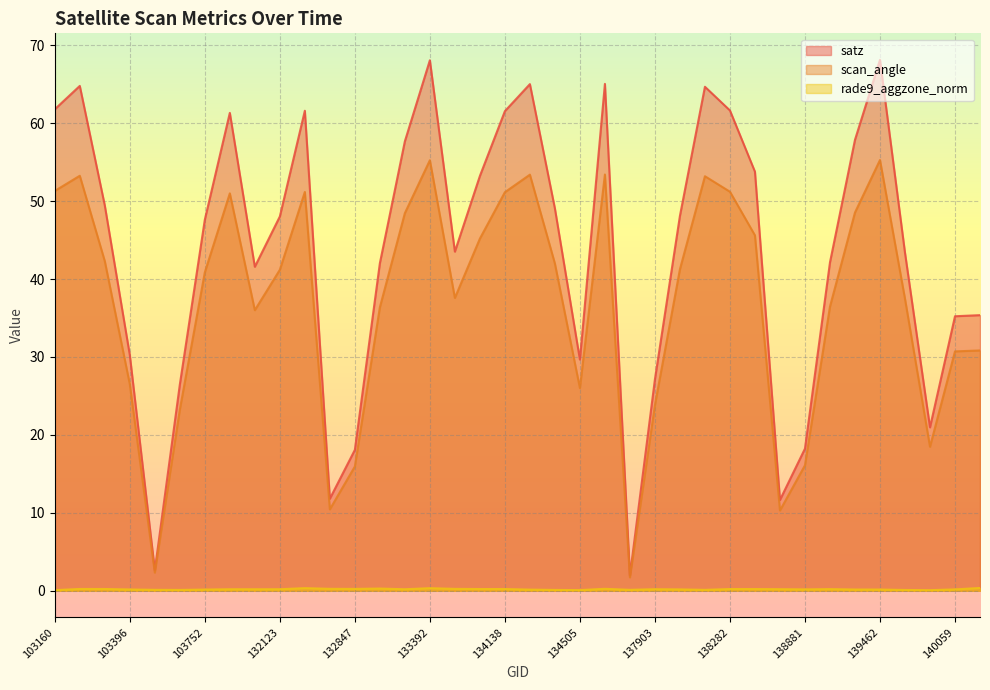

Reading right to left, extract all data points from this chart.

satz: 35.4	35.2	21.0	43.4	68.1	57.9	42.1	18.2	11.7	53.8	61.6	64.7	48.1	27.1	1.9	65.0	29.7	49.1	65.0	61.5	53.2	43.5	68.1	57.7	42.0	18.1	11.8	61.6	48.0	41.6	61.3	47.6	26.4	2.6	30.3	49.5	64.8	61.8
scan_angle: 30.8	30.7	18.5	37.5	55.3	48.5	36.5	16.1	10.3	45.6	51.2	53.2	41.3	23.8	1.7	53.4	26.0	42.0	53.4	51.1	45.2	37.6	55.2	48.5	36.4	15.9	10.4	51.2	41.2	36.0	51.0	40.9	23.2	2.3	26.5	42.3	53.3	51.3
rade9_aggzone_norm: 0.4	0.2	0.1	0.1	0.2	0.2	0.2	0.2	0.2	0.2	0.2	0.1	0.2	0.2	0.1	0.2	0.1	0.1	0.1	0.2	0.2	0.2	0.3	0.2	0.3	0.2	0.2	0.3	0.2	0.2	0.2	0.2	0.1	0.1	0.2	0.2	0.2	0.1